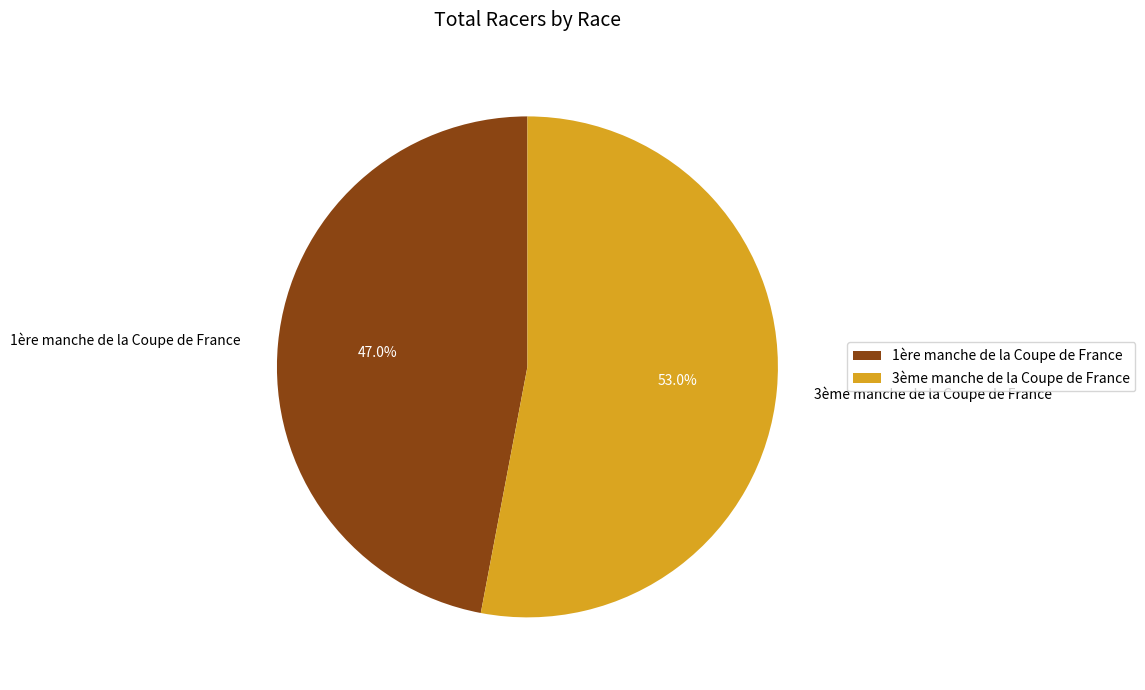

To the nearest percent, what is the difference between the largest and smallest slice percentages?

6%